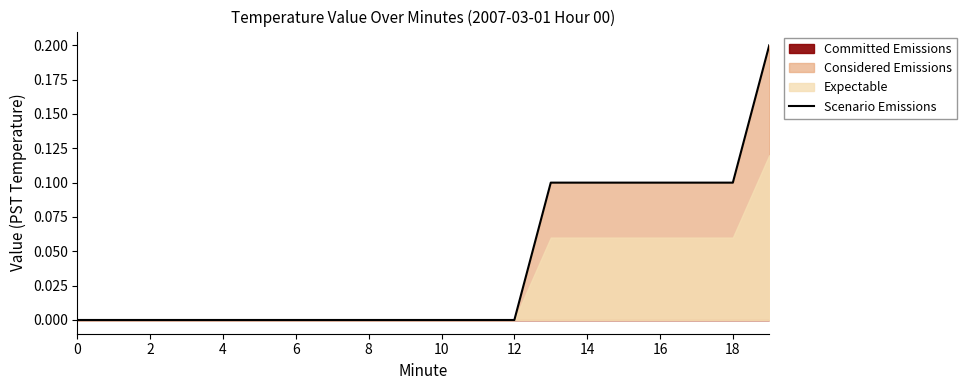

How many lines are shown in the chart?

1